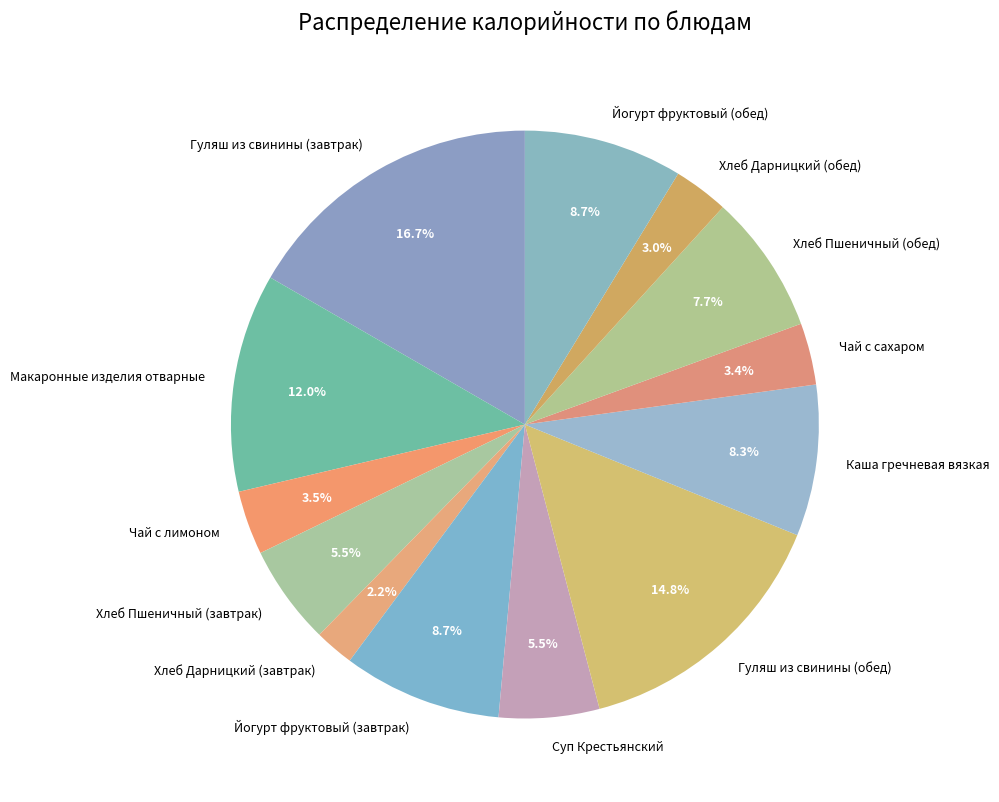

To the nearest percent, what percentage of the pie is Макаронные изделия отварные?

12%